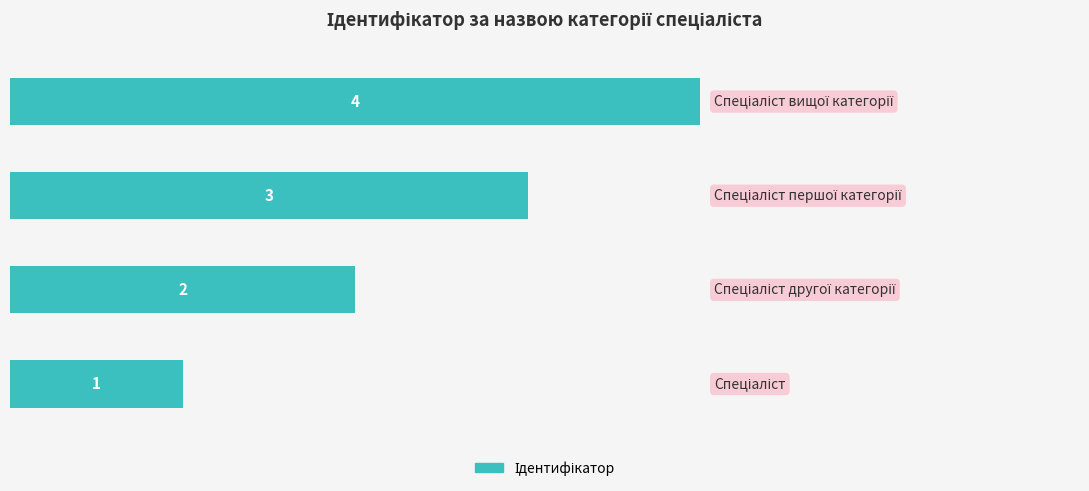

Count the values in the range 2 to 4.

3